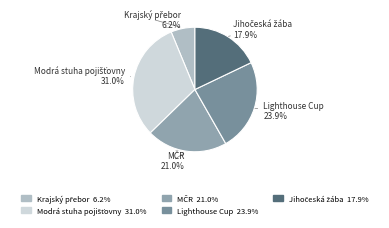

Is there a majority slice in this chart?

No